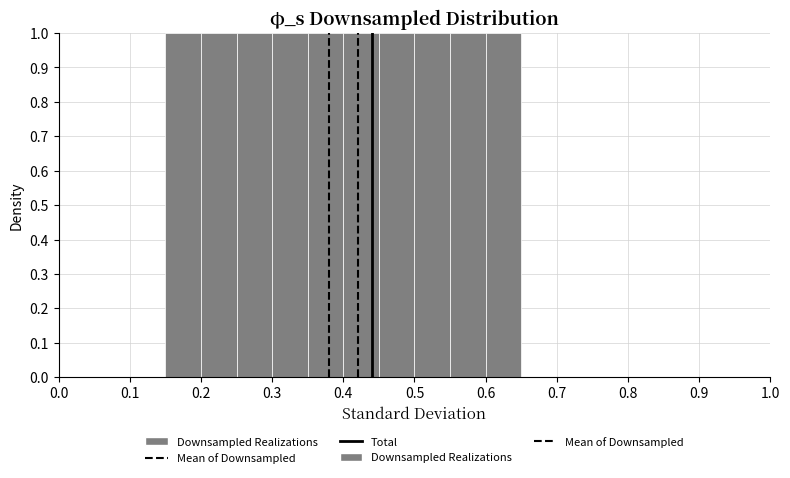

What is the height of the bar covering 0.45 to 0.50 on the x-axis? The values are not printed on the chart, so give them approximately, as read against the axis.

1